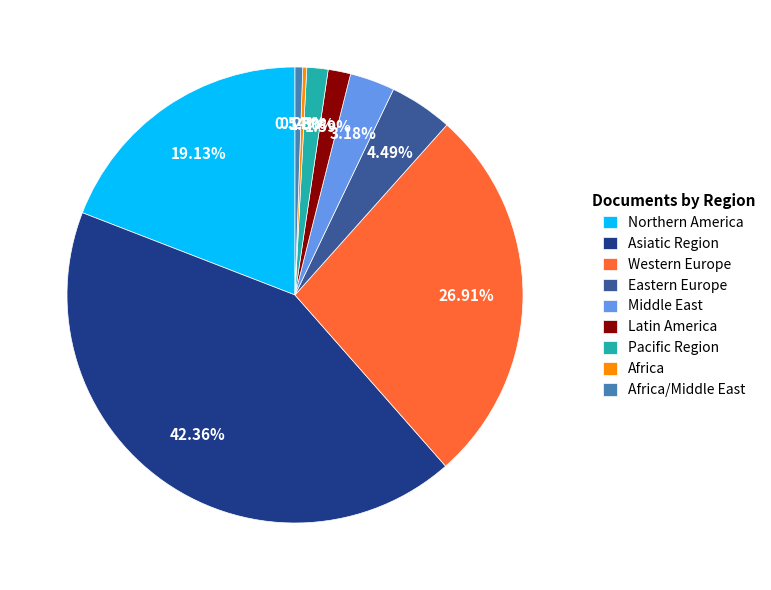

Which category has the biggest portion of the pie?

Asiatic Region